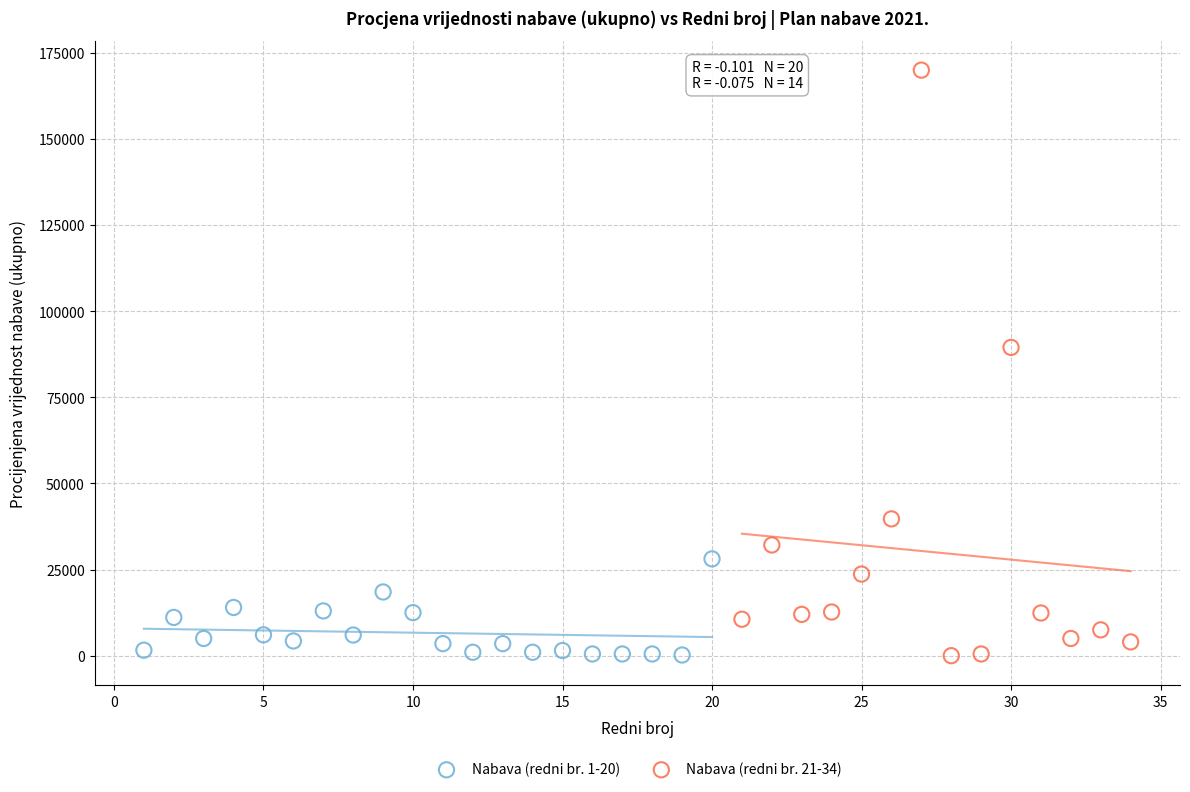

Which series has the widest spread of Y values?

Nabava (redni br. 21-34)